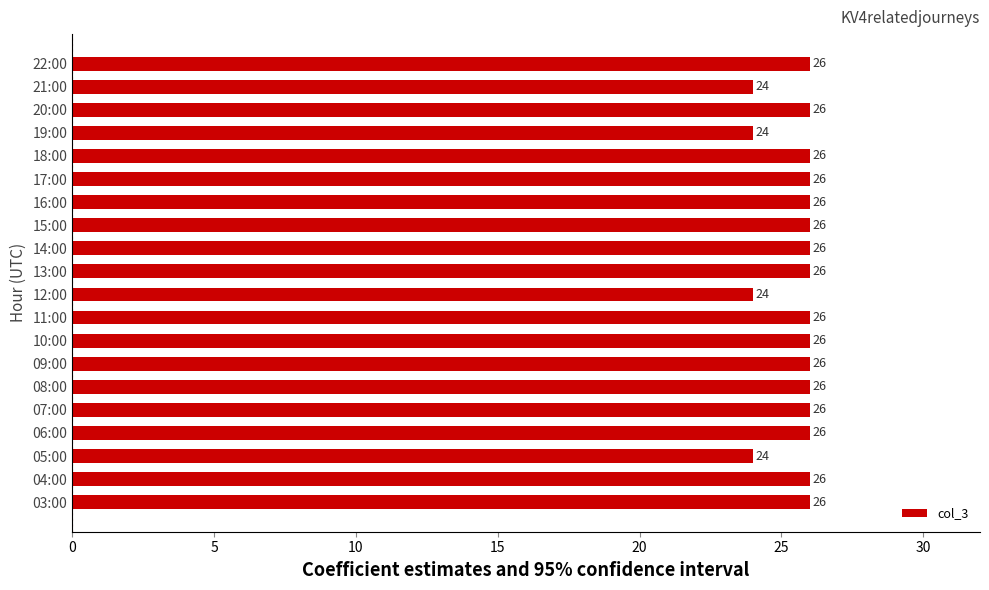

What is the ratio of the value at 05:00 to the value at 18:00?

0.9